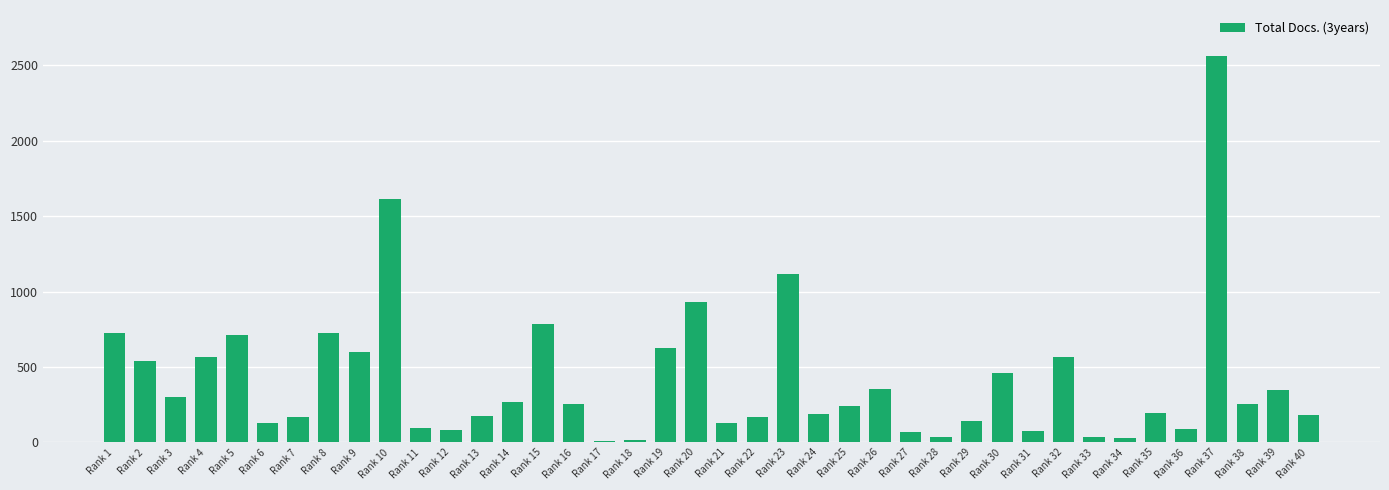

What is the maximum value shown in the chart?

2559